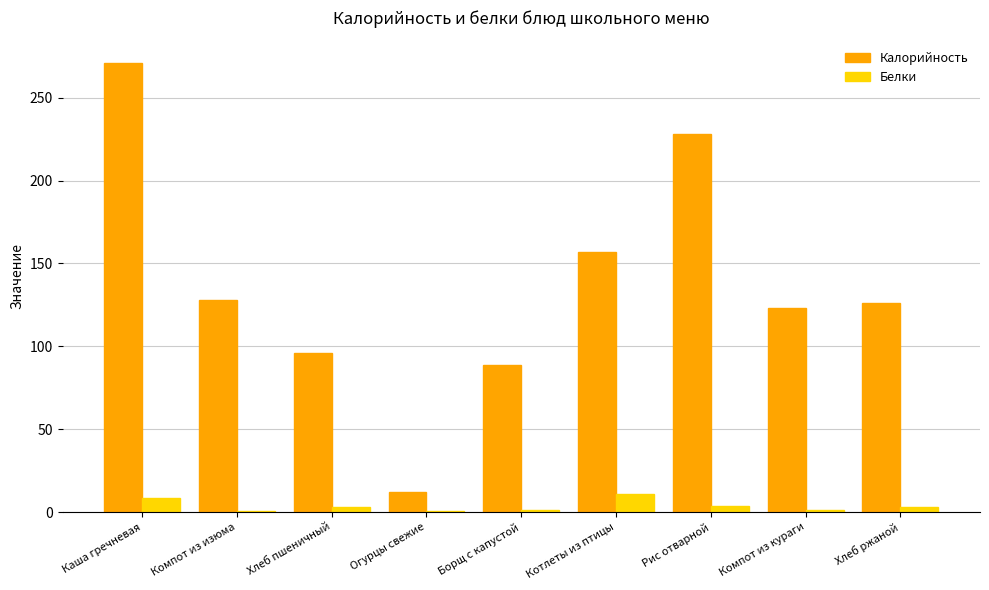

What is the highest value of the Белки series?

10.8